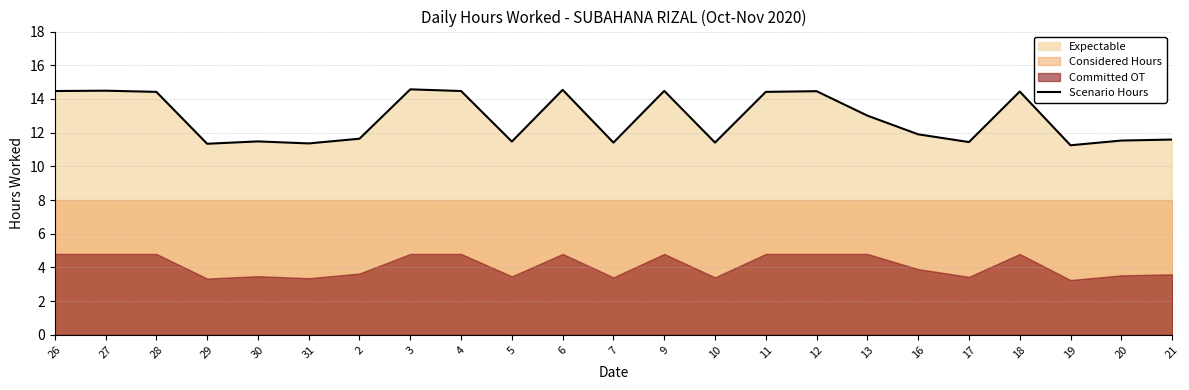

Does the chart display data point markers on the line(s)?

No